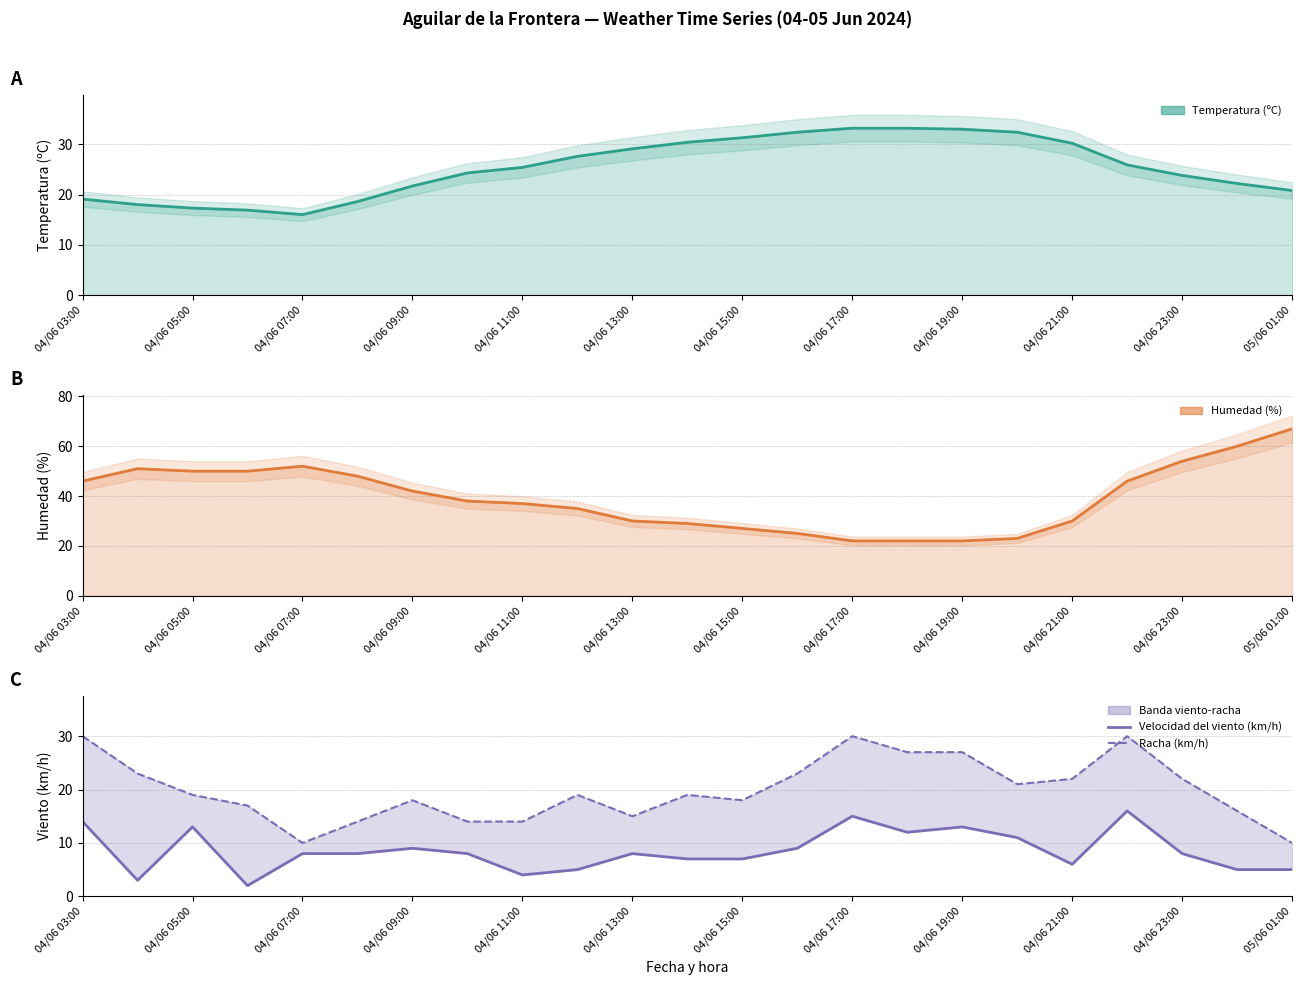

Between 04/06 07:00 and 13, which series saw the biggest shift?

Humedad (%)